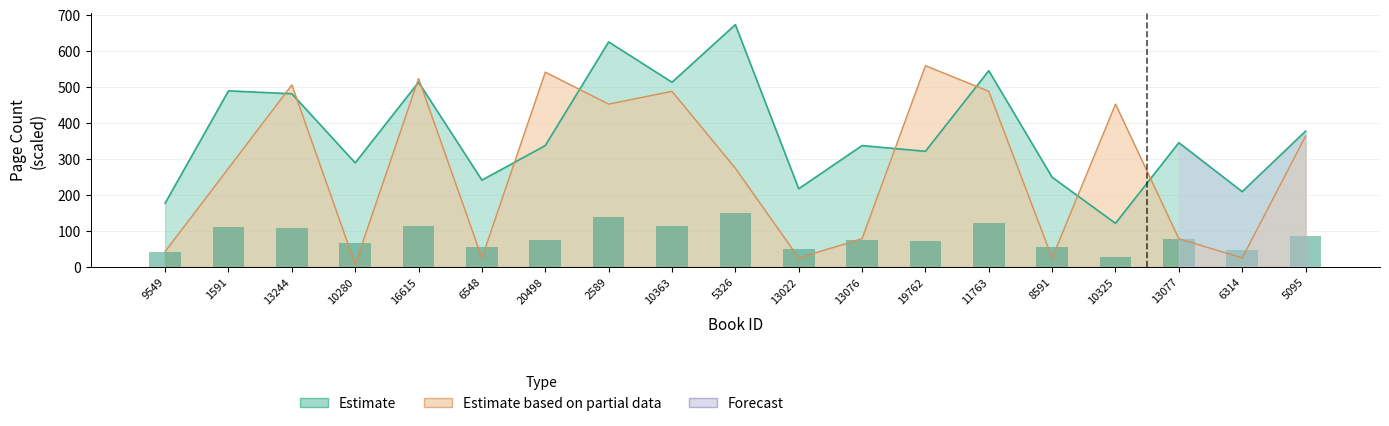

The Estimate series shows 290.0 at 1591. True or false?

False